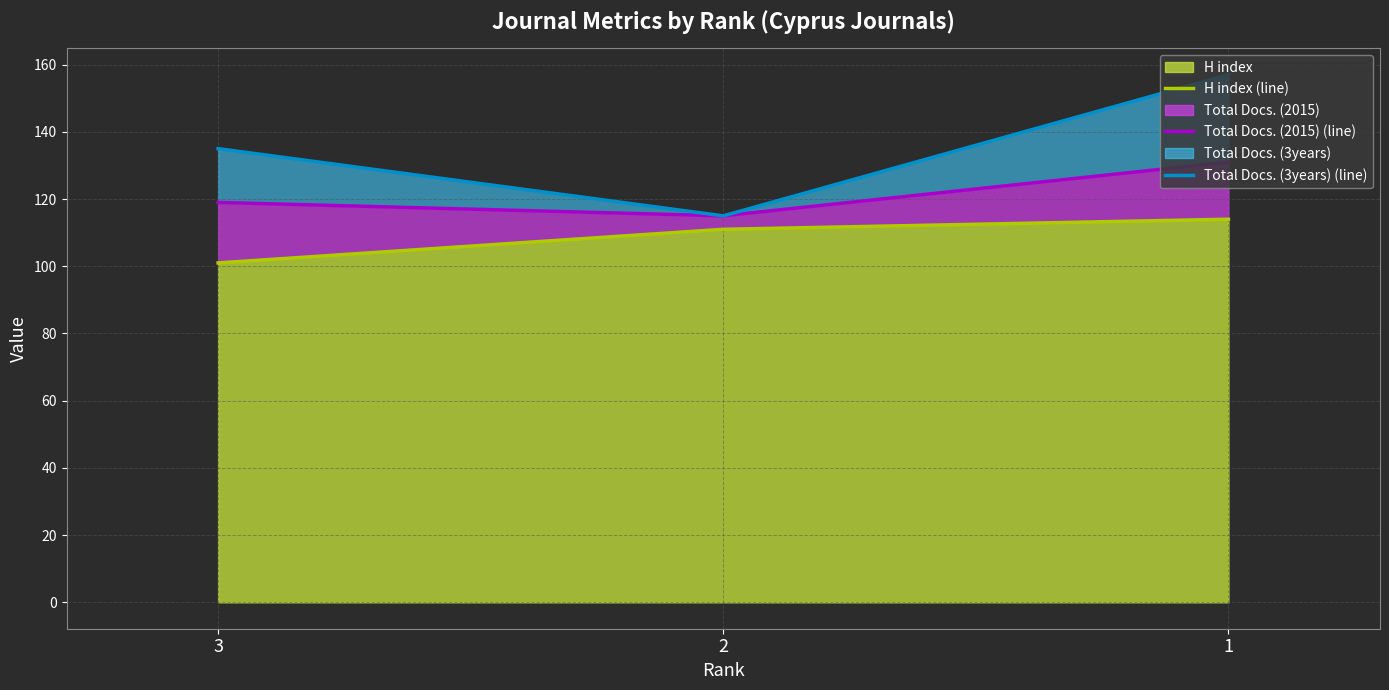

What are all the series names shown in the legend?

H index (line), Total Docs. (2015) (line), Total Docs. (3years) (line)